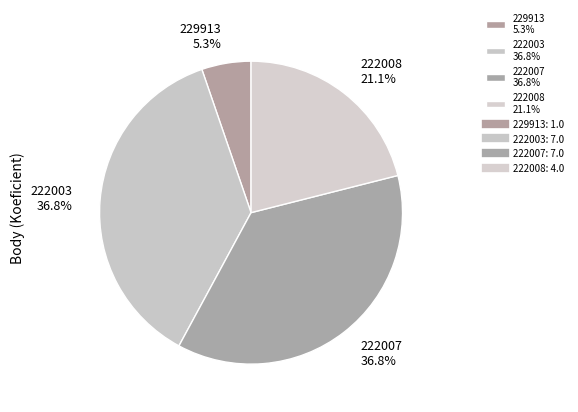

Is 222008 the majority of the pie?

No